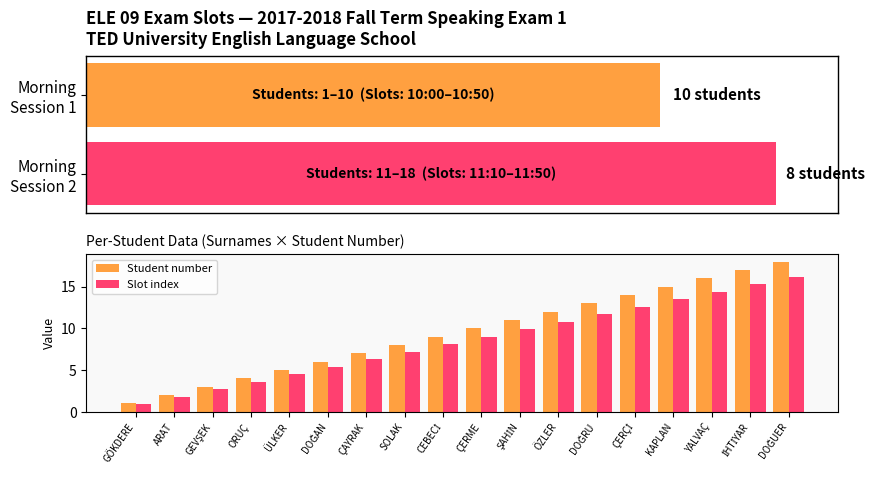

The value of Student number at ÇERME is 10.0. True or false?

True